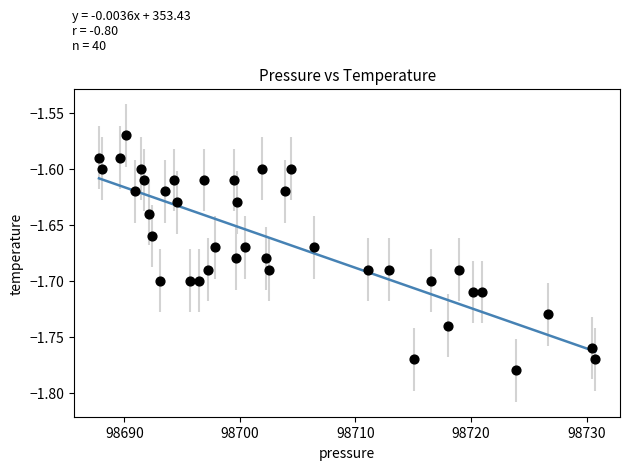

What is the range of X values (max minus min)?

42.9